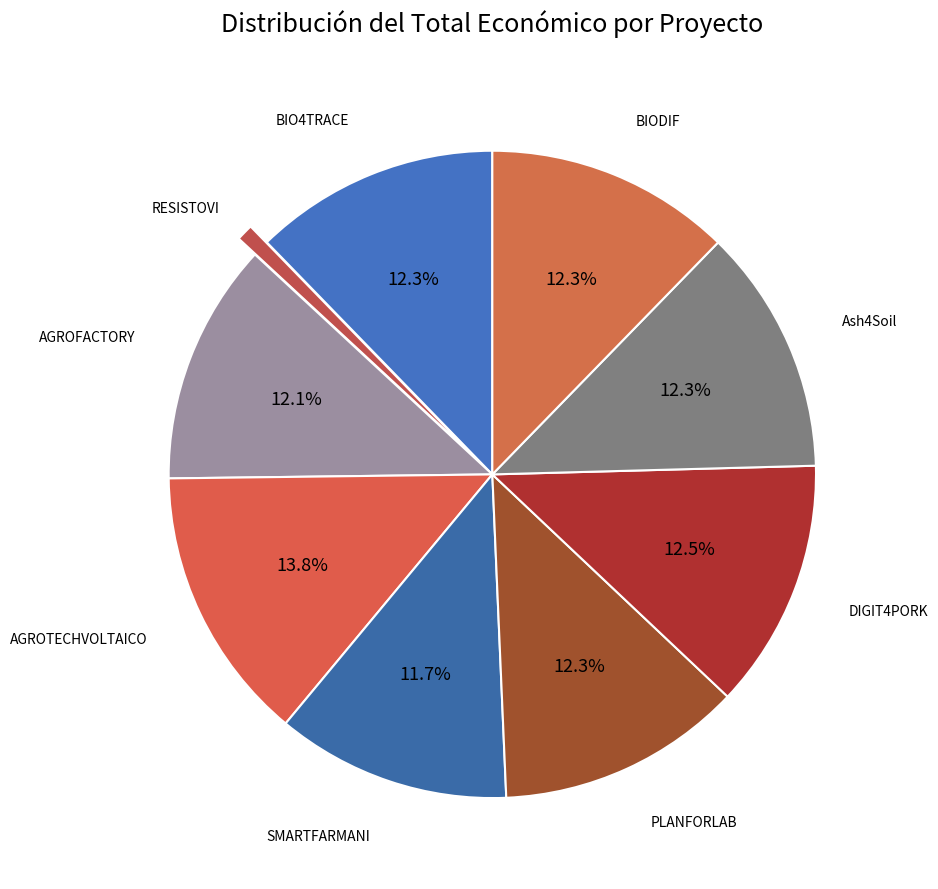

Combined, do PLANFORLAB and BIO4TRACE account for over 50%?

No